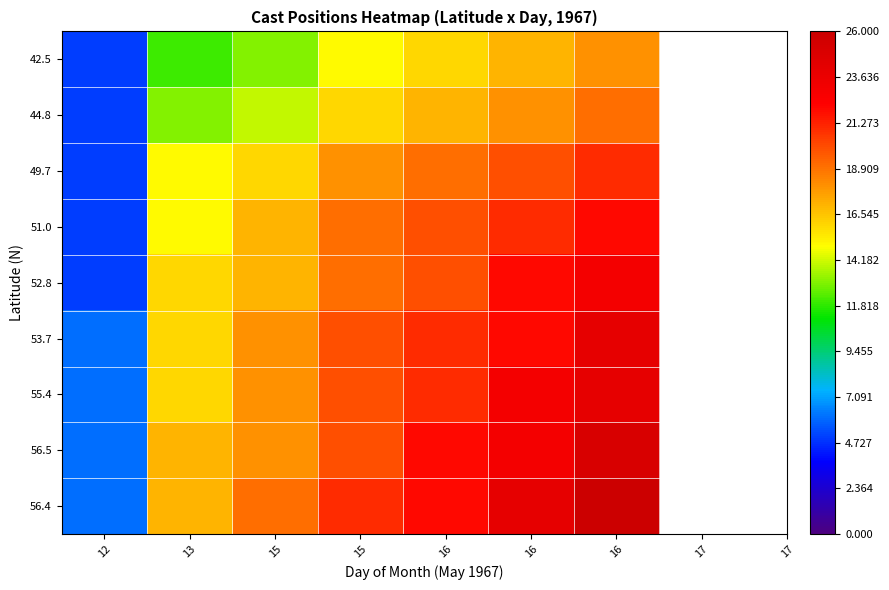

Reading left to right, extract all data points from this chart.

42.5: 12=5	13=12	15=13	15=15	16=16	16=17	16=18
44.8: 12=5	13=13	15=14	15=16	16=17	16=18	16=19
49.7: 12=5	13=15	15=16	15=18	16=19	16=20	16=21
51.0: 12=5	13=15	15=17	15=19	16=20	16=21	16=22
52.8: 12=5	13=16	15=17	15=19	16=20	16=22	16=23
53.7: 12=6	13=16	15=18	15=20	16=21	16=22	16=24
55.4: 12=6	13=16	15=18	15=20	16=21	16=23	16=24
56.5: 12=6	13=17	15=18	15=20	16=22	16=23	16=25
56.4: 12=6	13=17	15=19	15=21	16=22	16=24	16=26